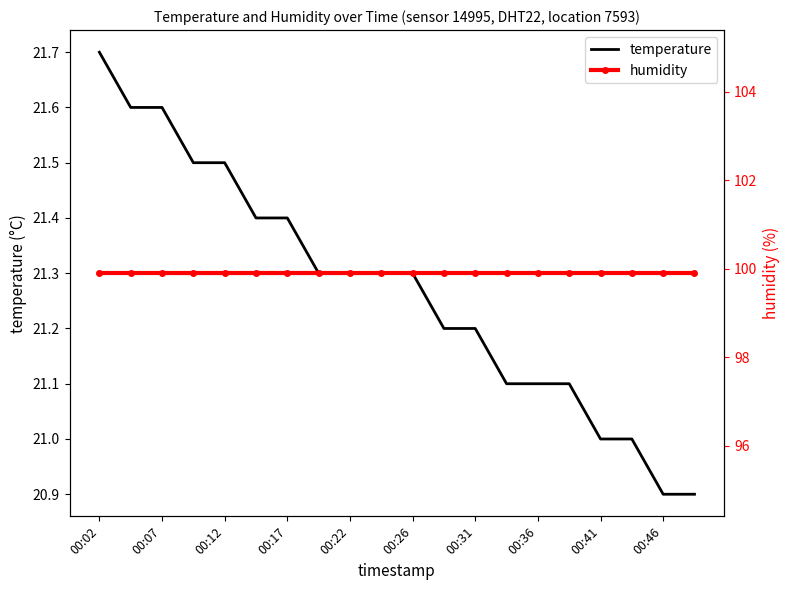

The temperature series shows 13.4 at 00:31. True or false?

False